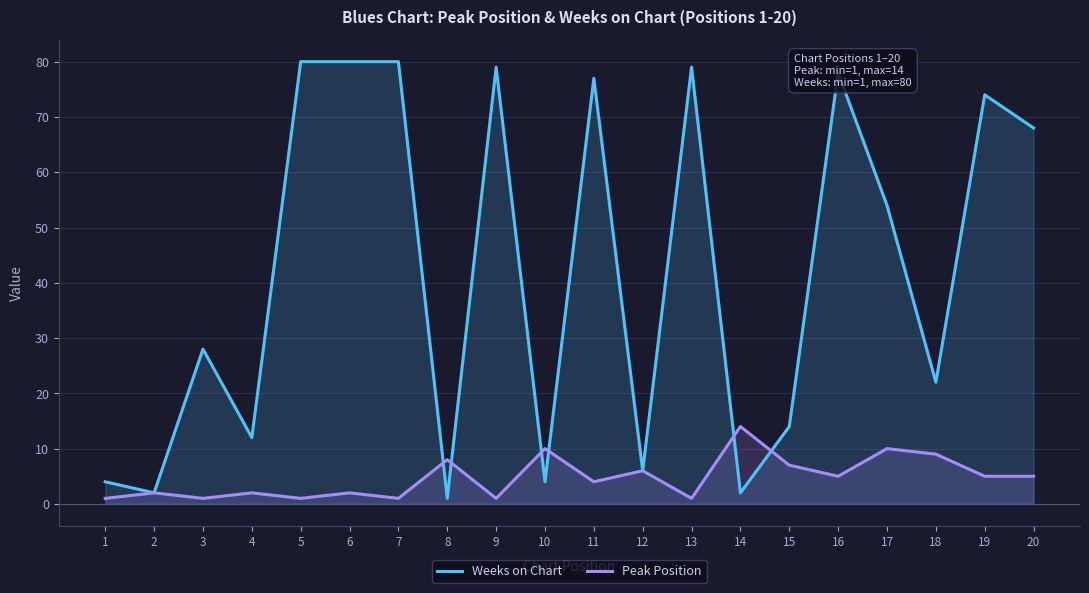

Is the value of Peak Position at 6 greater than the value of Weeks on Chart at 19?

No